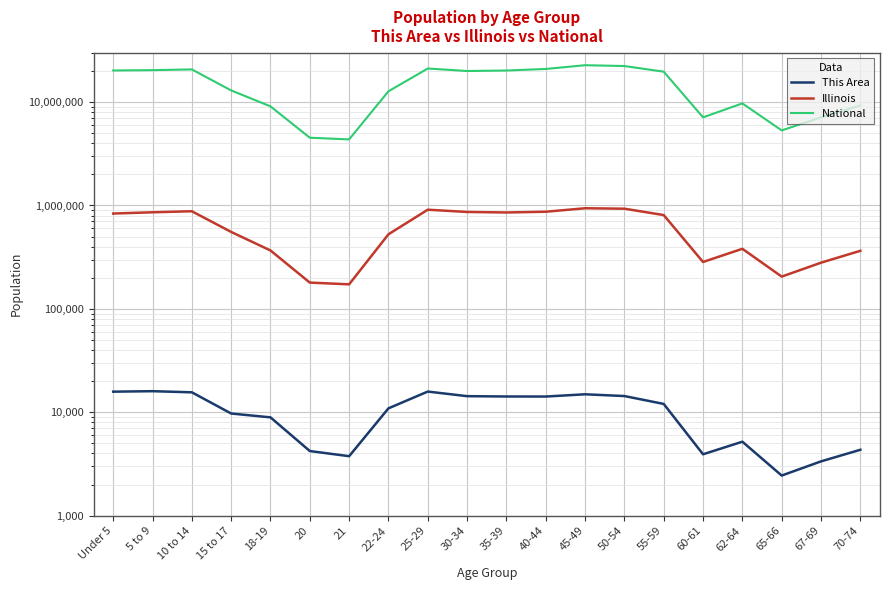

Where is the first local minimum for Illinois?

21